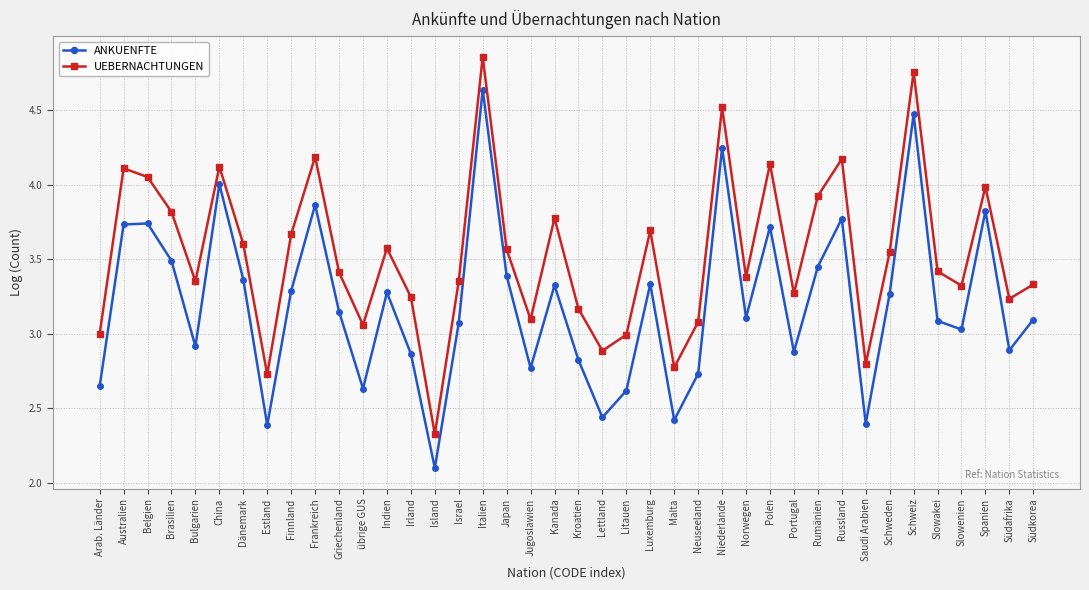

True or false: ANKUENFTE and UEBERNACHTUNGEN cross at least once.

False